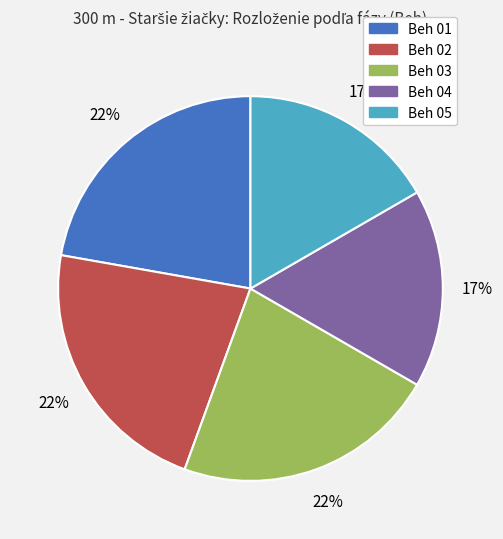

Is the sum of Beh 02 and Beh 04 greater than half?

No